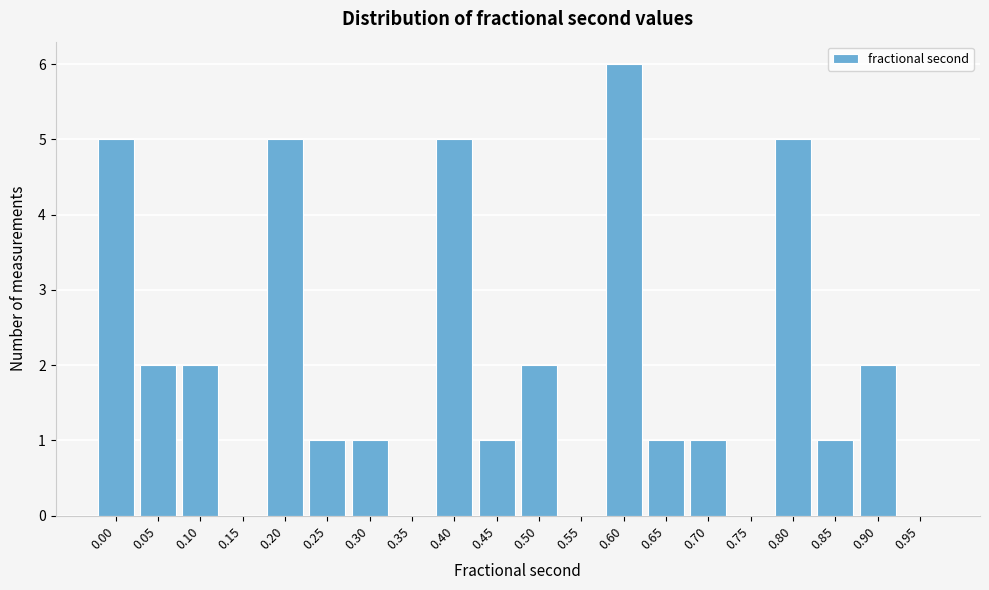

Reading right to left, transcribe all the data shown in this chart.

0.95=0	0.90=2	0.85=1	0.80=5	0.75=0	0.70=1	0.65=1	0.60=6	0.55=0	0.50=2	0.45=1	0.40=5	0.35=0	0.30=1	0.25=1	0.20=5	0.15=0	0.10=2	0.05=2	0.00=5